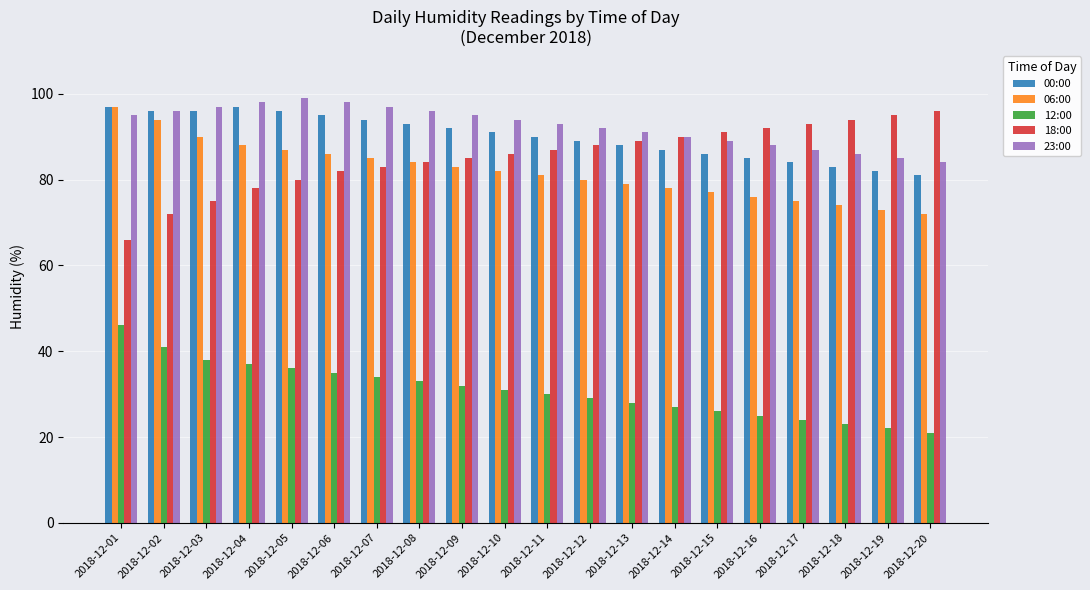

True or false: 12:00 has a value of 22 at 2018-12-19.

True